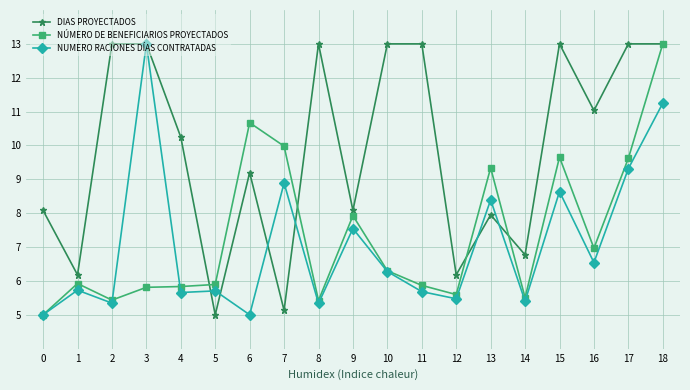

What is the difference between the DIAS PROYECTADOS values at 14 and 4?

3.5